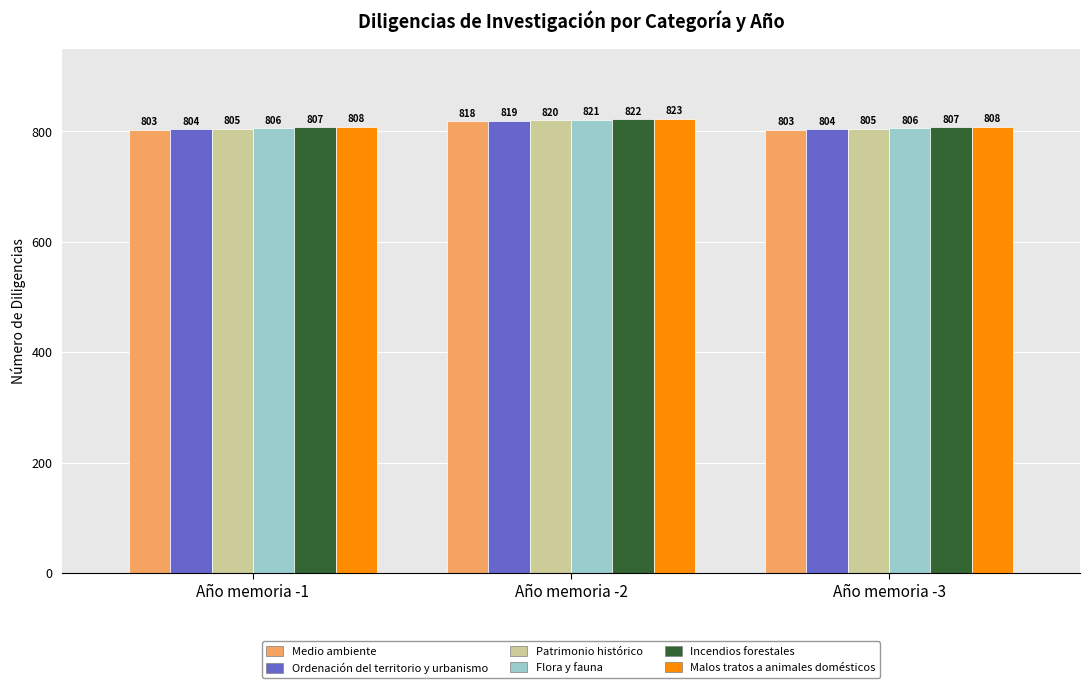

Reading left to right, what are all the values shown in this chart?

Medio ambiente: Año memoria -1=803	Año memoria -2=818	Año memoria -3=803
Ordenación del territorio y urbanismo: Año memoria -1=804	Año memoria -2=819	Año memoria -3=804
Patrimonio histórico: Año memoria -1=805	Año memoria -2=820	Año memoria -3=805
Flora y fauna: Año memoria -1=806	Año memoria -2=821	Año memoria -3=806
Incendios forestales: Año memoria -1=807	Año memoria -2=822	Año memoria -3=807
Malos tratos a animales domésticos: Año memoria -1=808	Año memoria -2=823	Año memoria -3=808